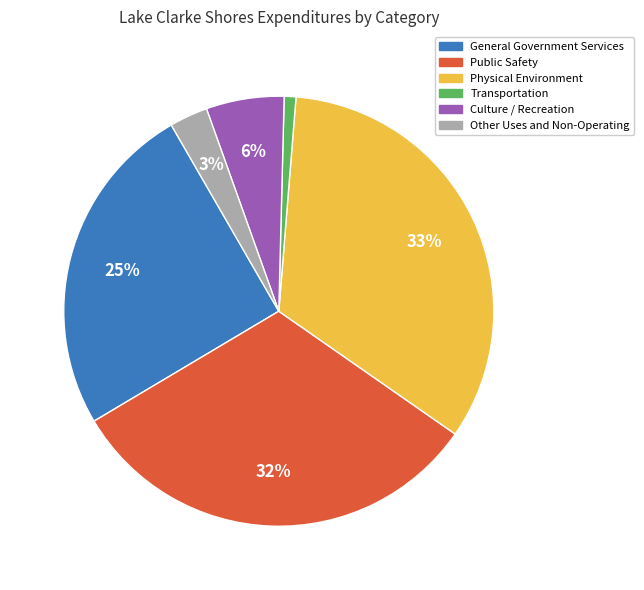

What is the largest slice in the pie chart?

Physical Environment